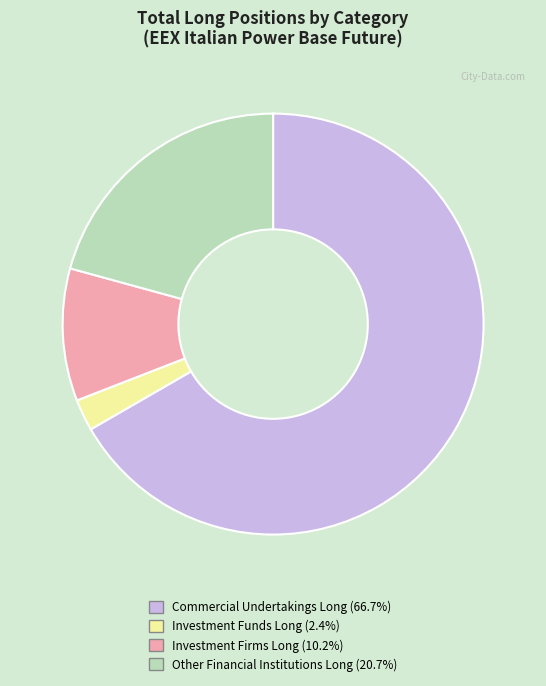

Combined, do Investment Firms Long (10.2%) and Commercial Undertakings Long (66.7%) account for over 50%?

Yes